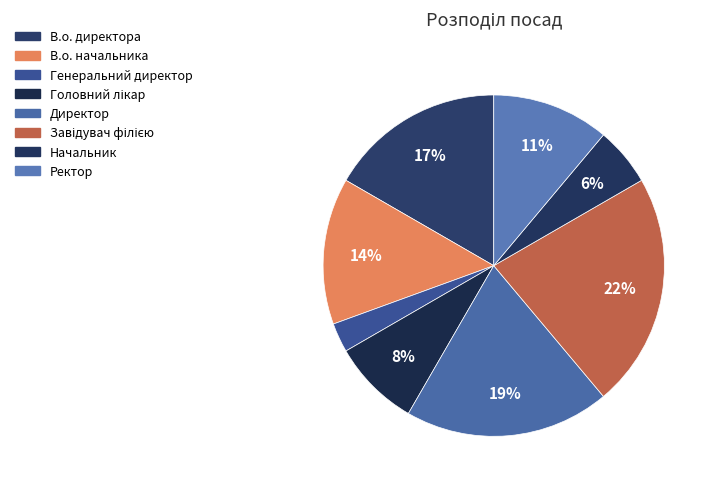

Is it true that Директор is 19% of the pie?

True